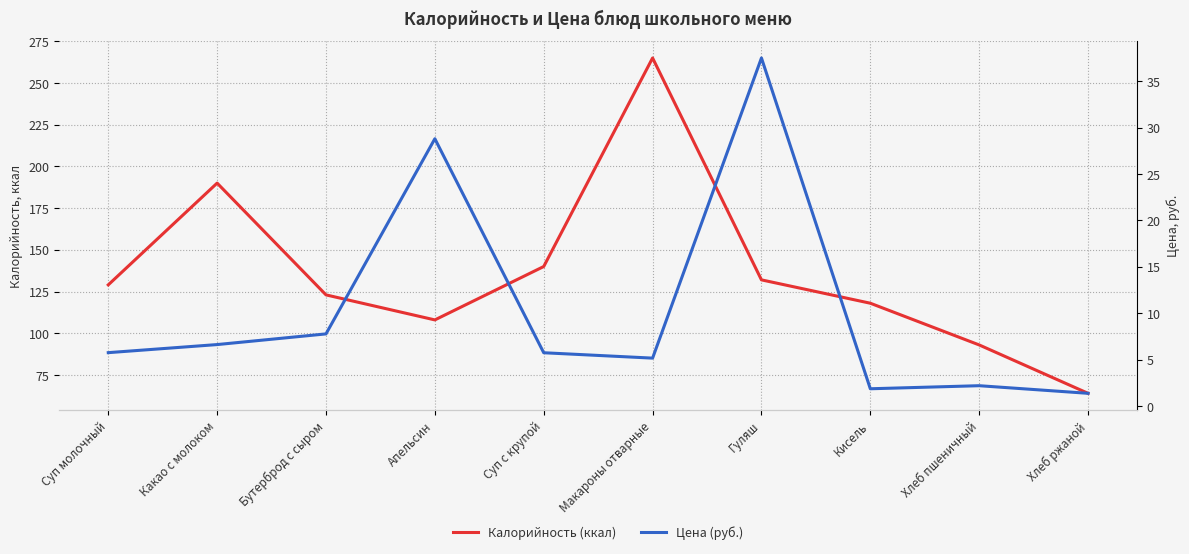

True or false: Цена (руб.) has more than 2 interior local peaks.

True